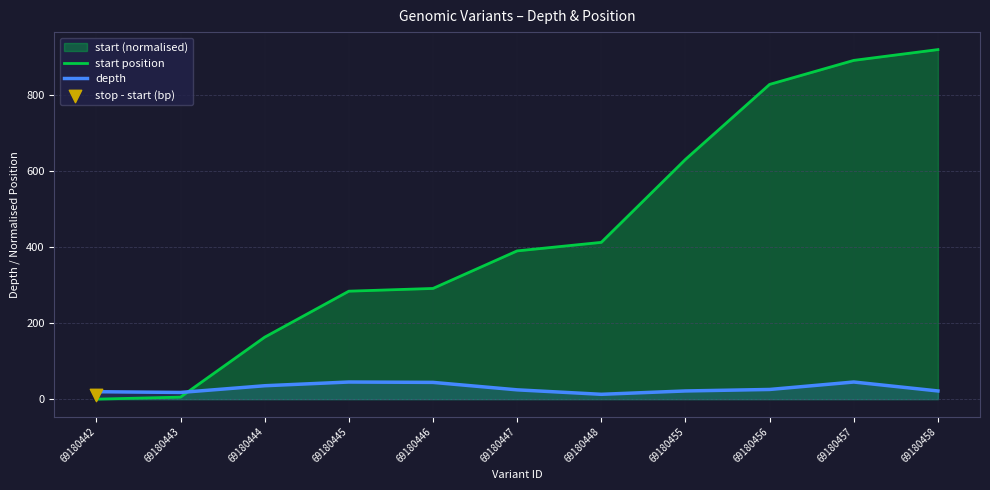

Is the value of depth at 69180457 greater than the value of start position at 69180448?

No